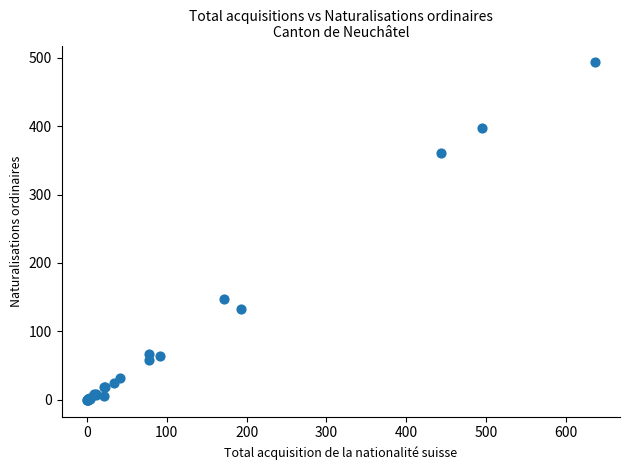

What Y value in the scatter plot is closest to 246?

147